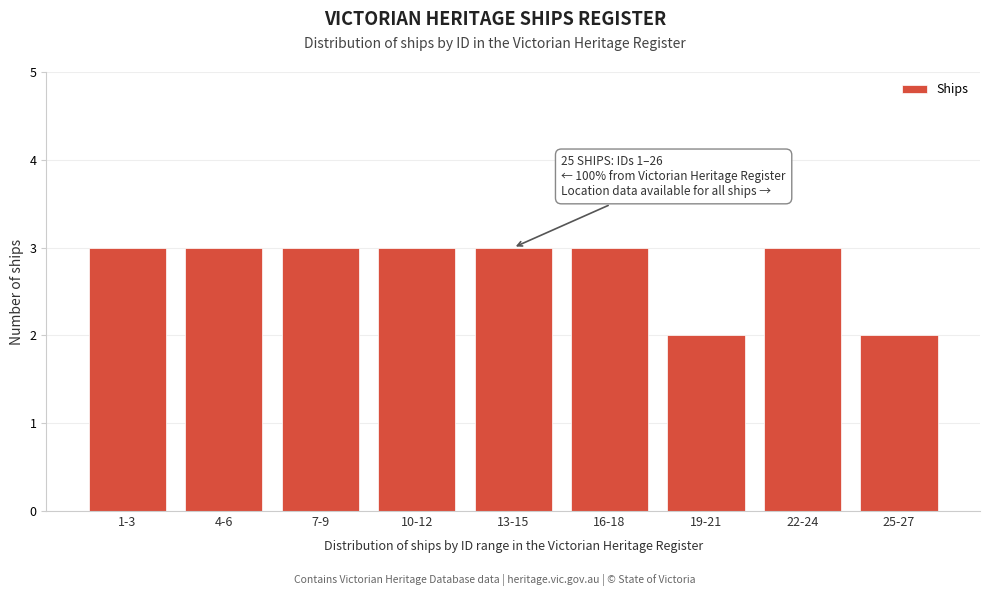

Reading left to right, transcribe all the data shown in this chart.

3	3	3	3	3	3	2	3	2